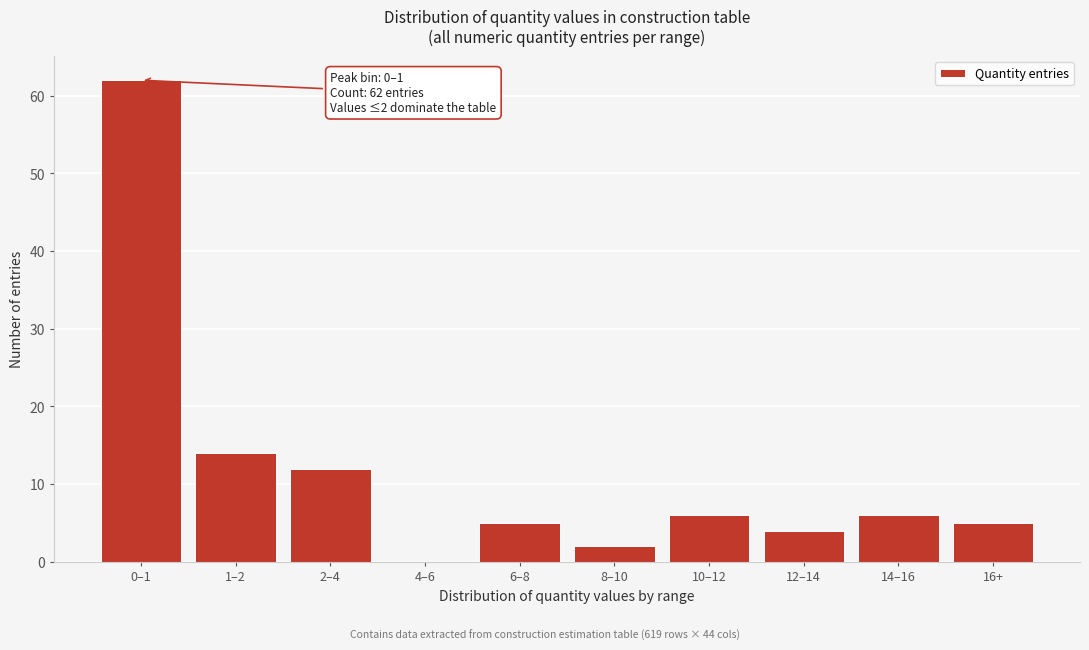

Reading right to left, list all the values displayed in this chart.

16+=5	14–16=6	12–14=4	10–12=6	8–10=2	6–8=5	4–6=0	2–4=12	1–2=14	0–1=62